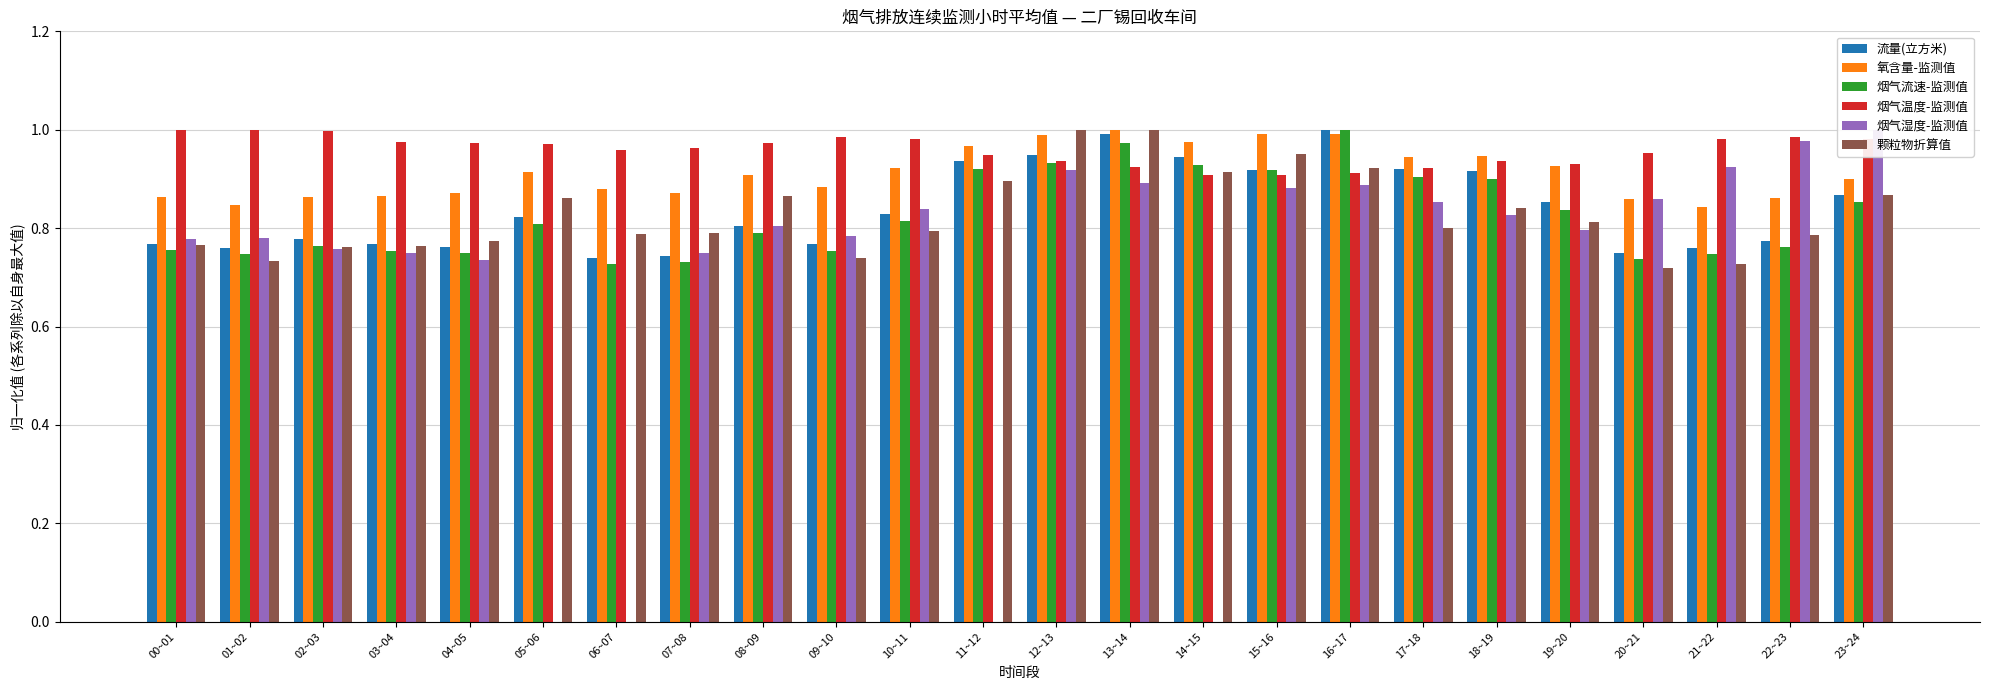

What value does the 流量(立方米) series have at 06~07?

0.7